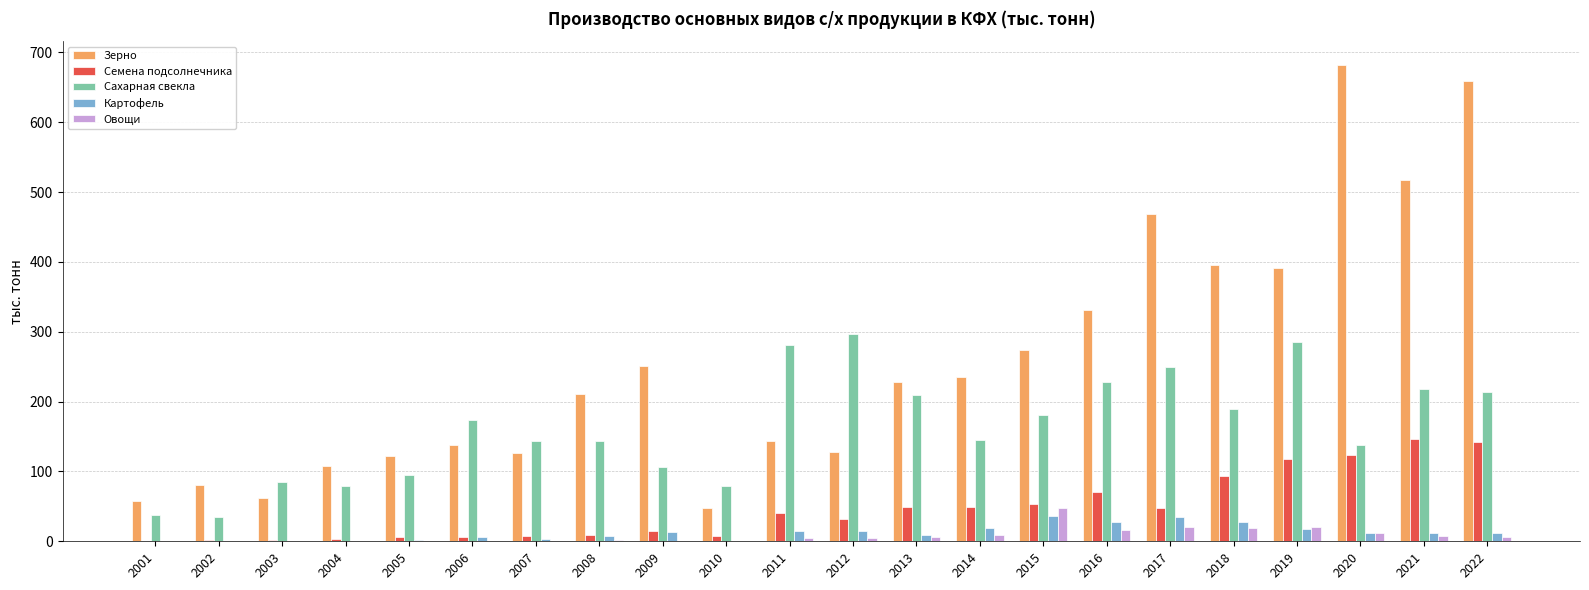

Which series changed the most between 2002 and 2005?

Сахарная свекла